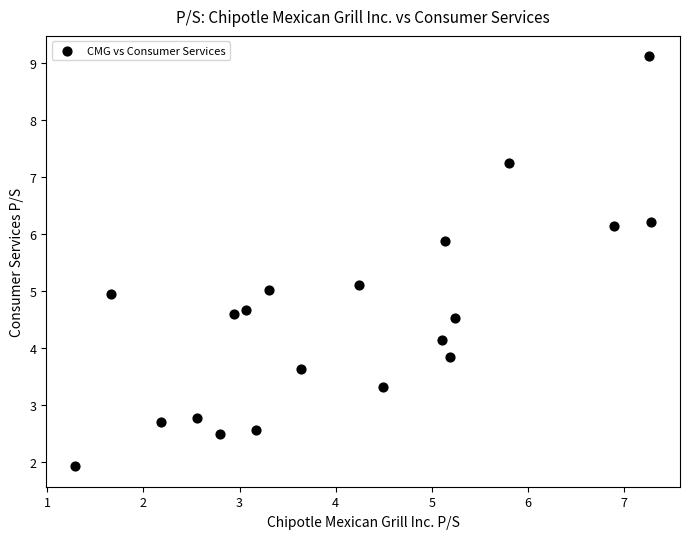

What is the range of X values (max minus min)?

6.0